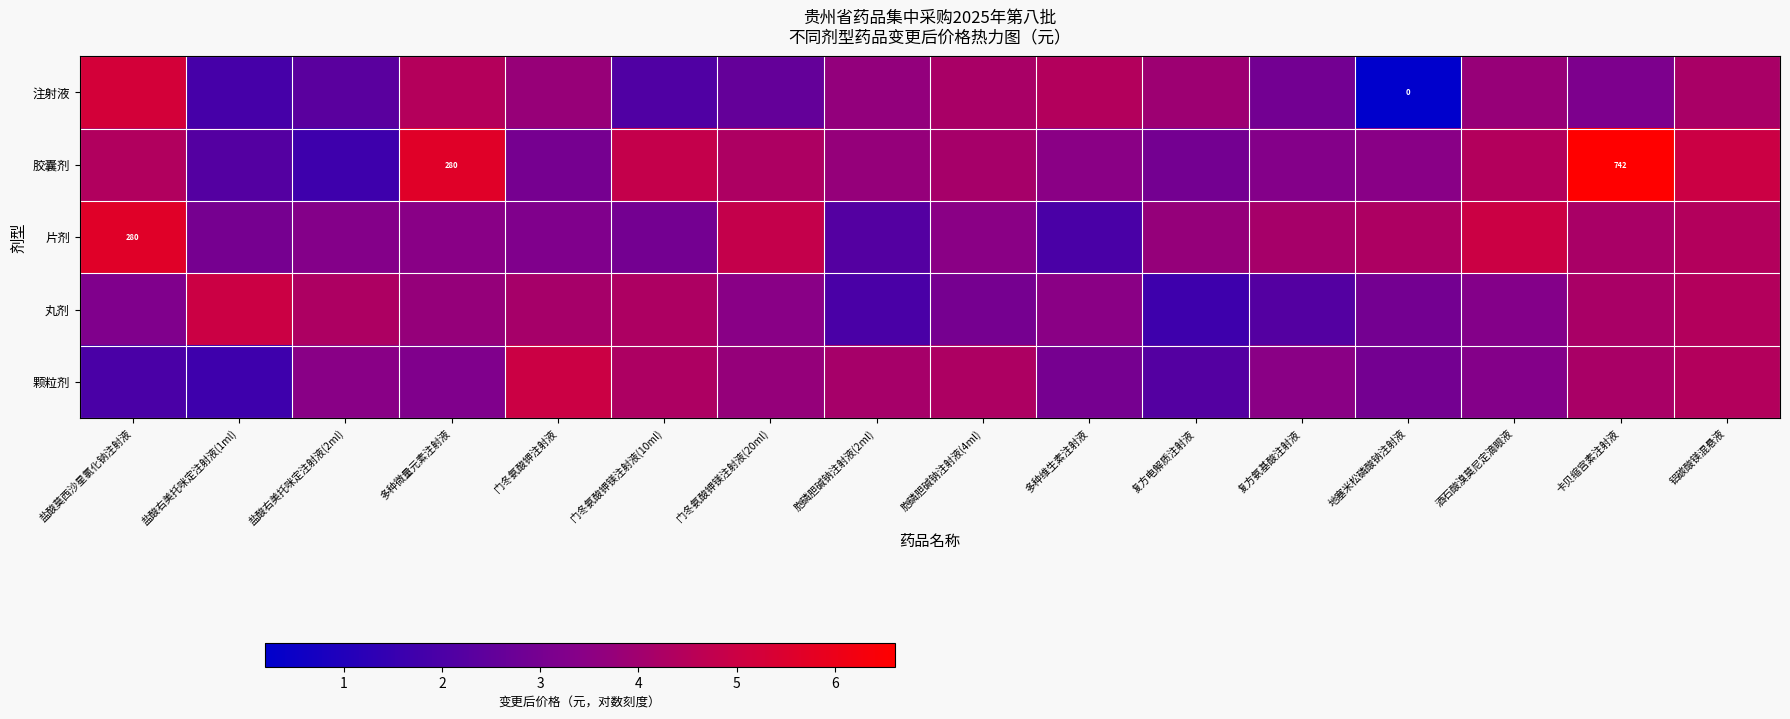

At which label does 胶囊剂 first exceed 4?

盐酸莫西沙星氯化钠注射液